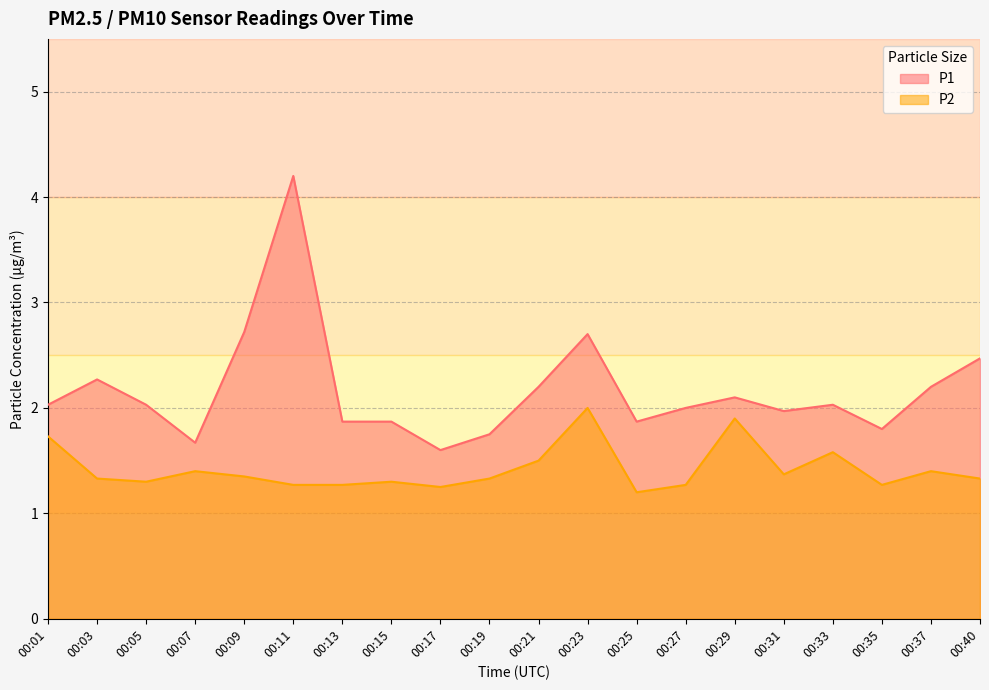

What is the maximum value for P2?

2.0